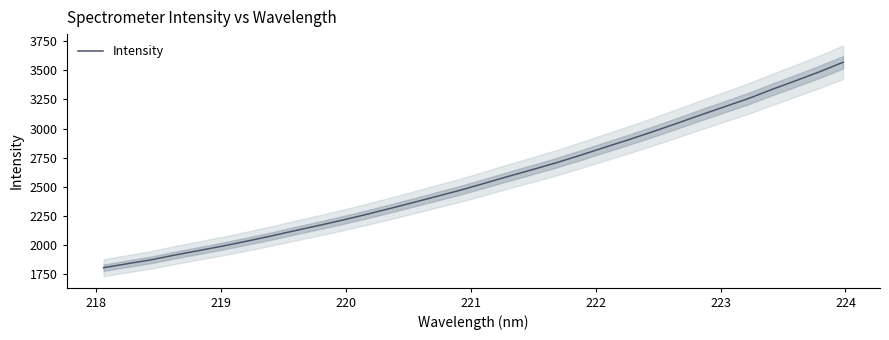

How many lines are shown in the chart?

1